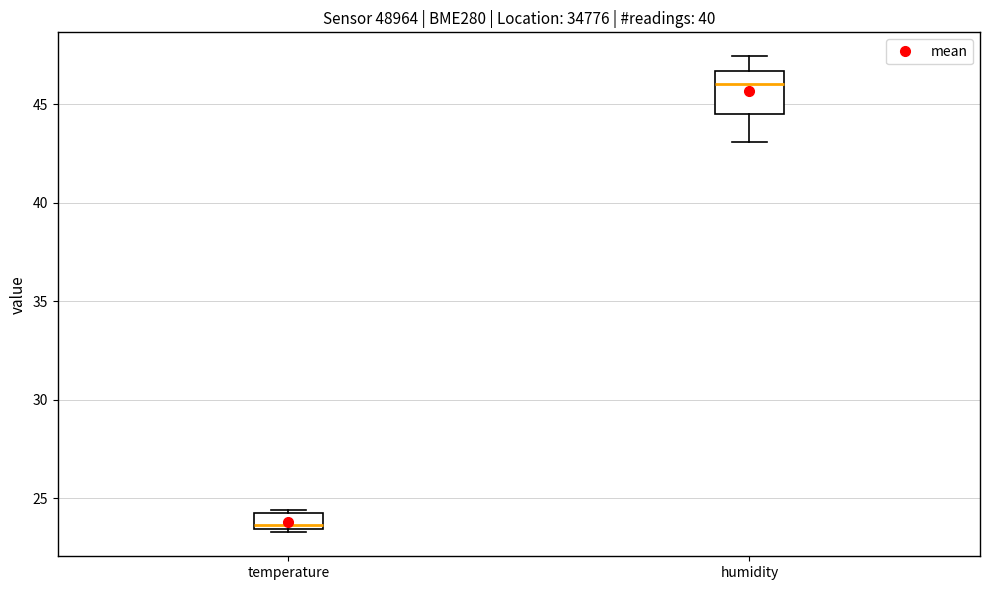

Reading left to right, transcribe this box plot: for each box, give where its median line is, the range the box spans, and where its two whiskers end, as read against the y-axis. The values are not printed on the chart, so give them approximately, as read against the axis.

temperature: median 23.5 (just above the box's lower edge), box 23.5 to 24.5, whiskers 23.5 (just below the box's lower edge) to 24.5
humidity: median 46.0, box 44.5 to 46.5, whiskers 43.0 to 47.5